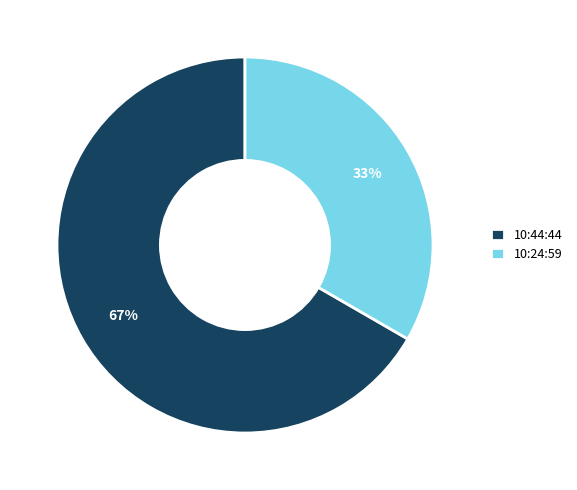

How many segments does this pie chart have?

2